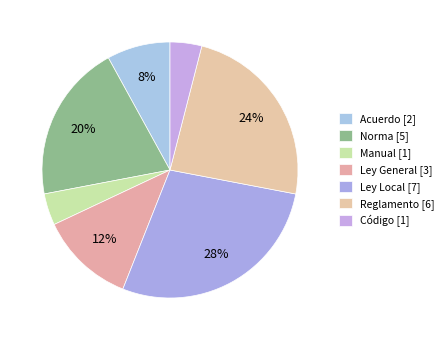

Count the number of slices in the pie.

7